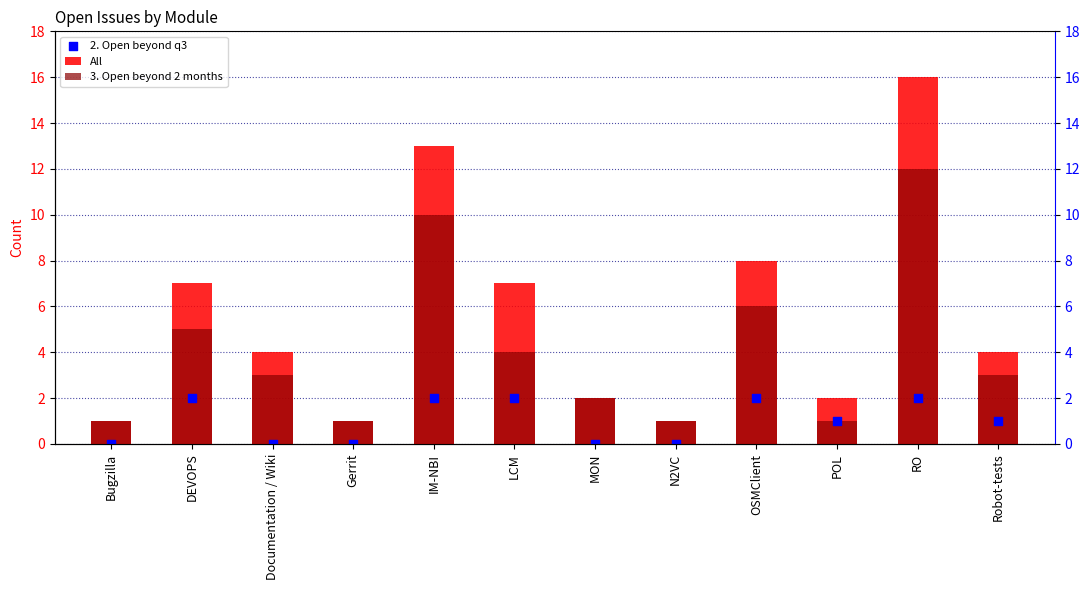

At how many categories does at least one series exceed 9?

2